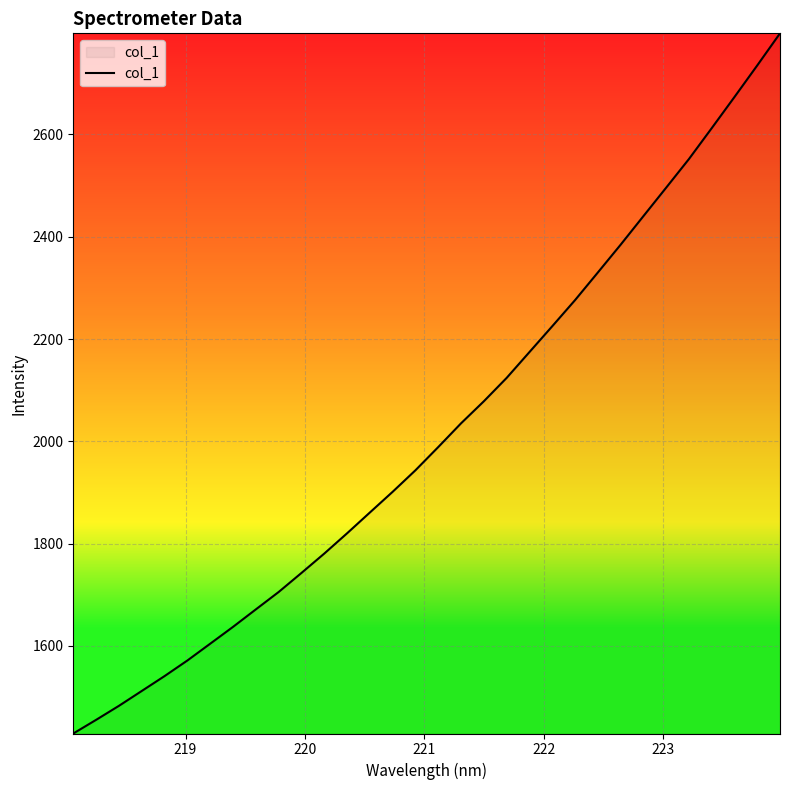

Reading left to right, transcribe all the data shown in this chart.

1428.7	1455.4	1482.8	1511.9	1541.0	1571.5	1604.3	1637.2	1671.4	1705.4	1742.6	1780.5	1820.1	1860.8	1901.4	1943.4	1988.8	2035.2	2078.3	2124.0	2174.5	2225.0	2276.0	2330.0	2384.3	2440.1	2495.9	2551.9	2612.2	2673.2	2734.9	2797.6